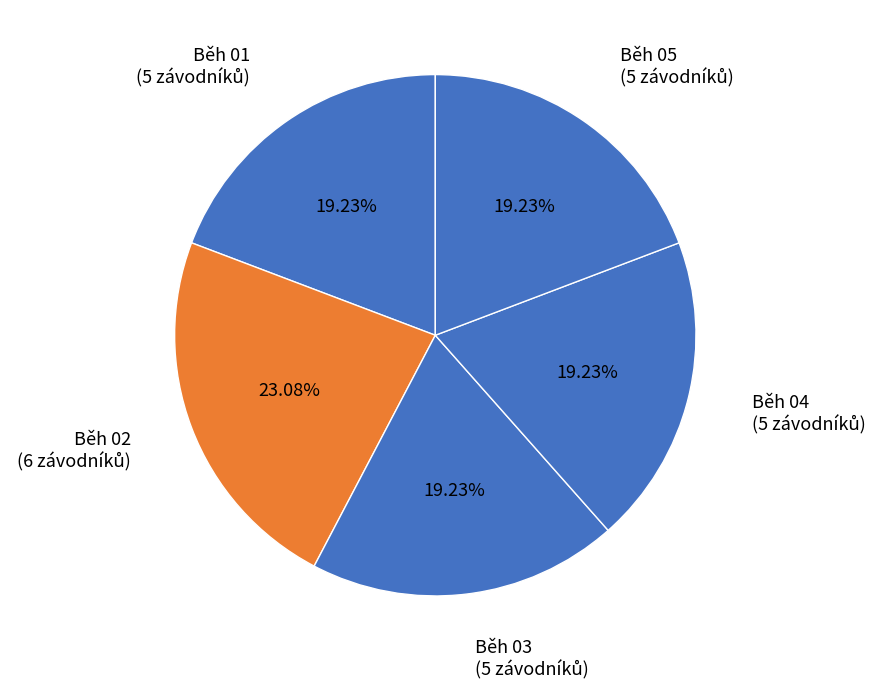

Is the sum of Běh 05 and Běh 04 greater than half?

No